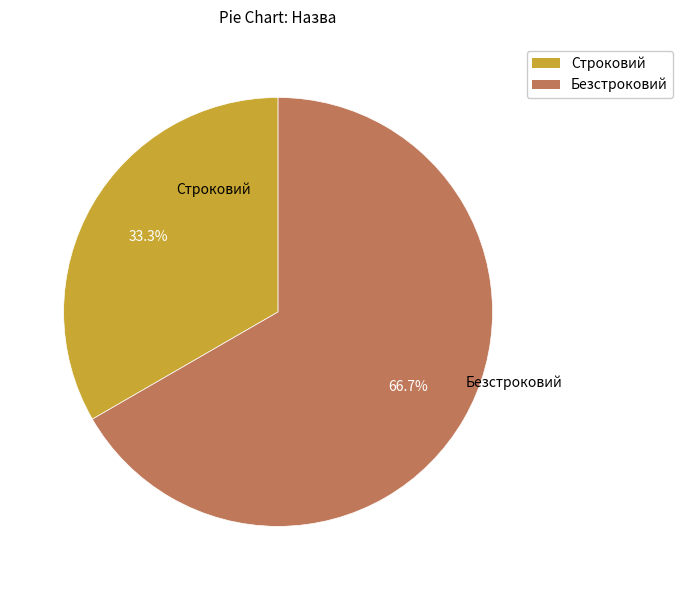

To the nearest percent, what is the difference between the largest and smallest slice percentages?

33%